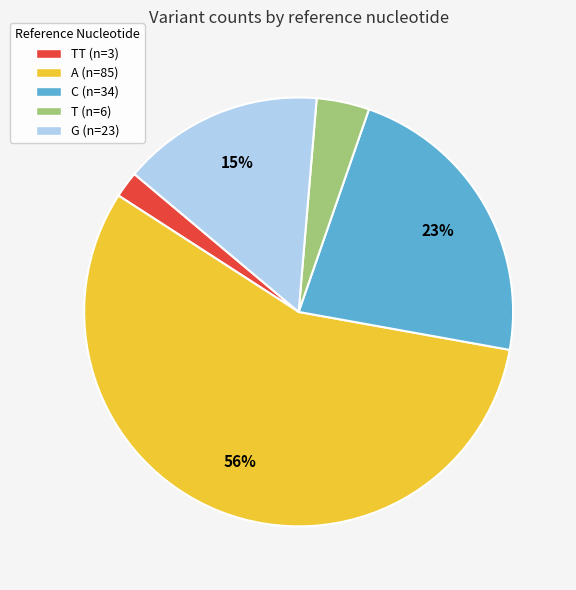

Count the number of slices in the pie.

5